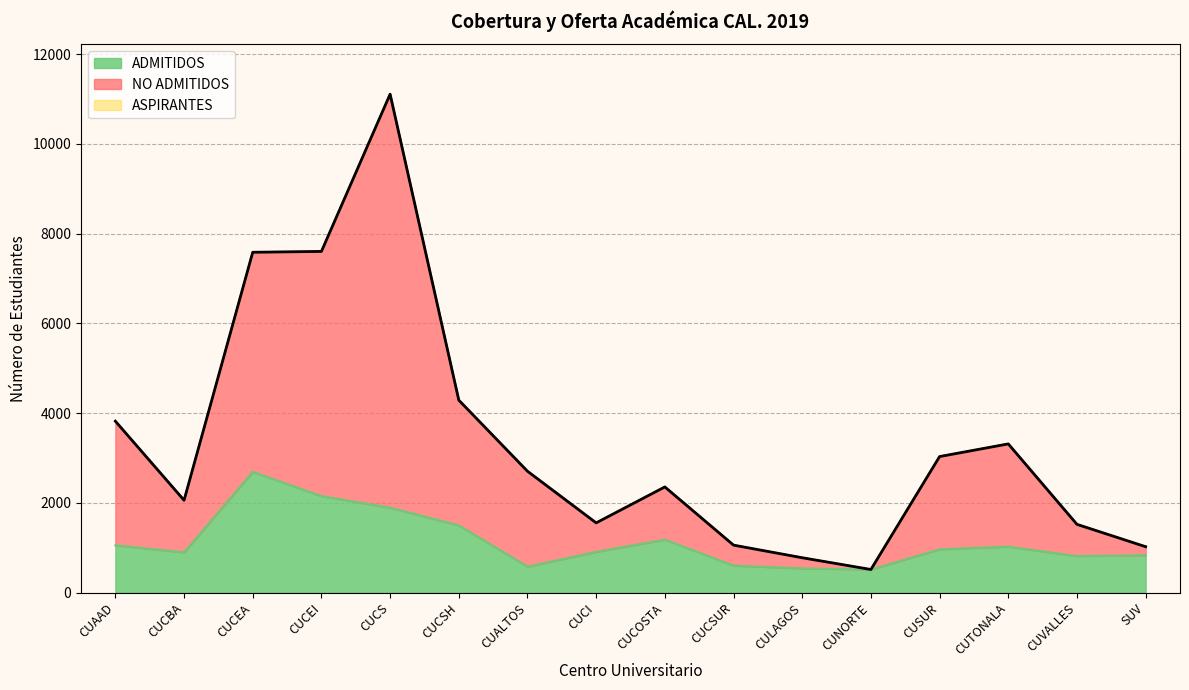

Reading right to left, what are all the values shown in this chart?

ADMITIDOS: 834	815	1025	967	516	541	602	1183	909	580	1499	1893	2152	2692	898	1056
NO ADMITIDOS: 1024	1522	3315	3033	516	778	1059	2356	1555	2706	4290	11109	7605	7586	2059	3822
ASPIRANTES: 1024	1522	3315	3033	516	778	1059	2356	1555	2706	4290	11109	7605	7586	2059	3822